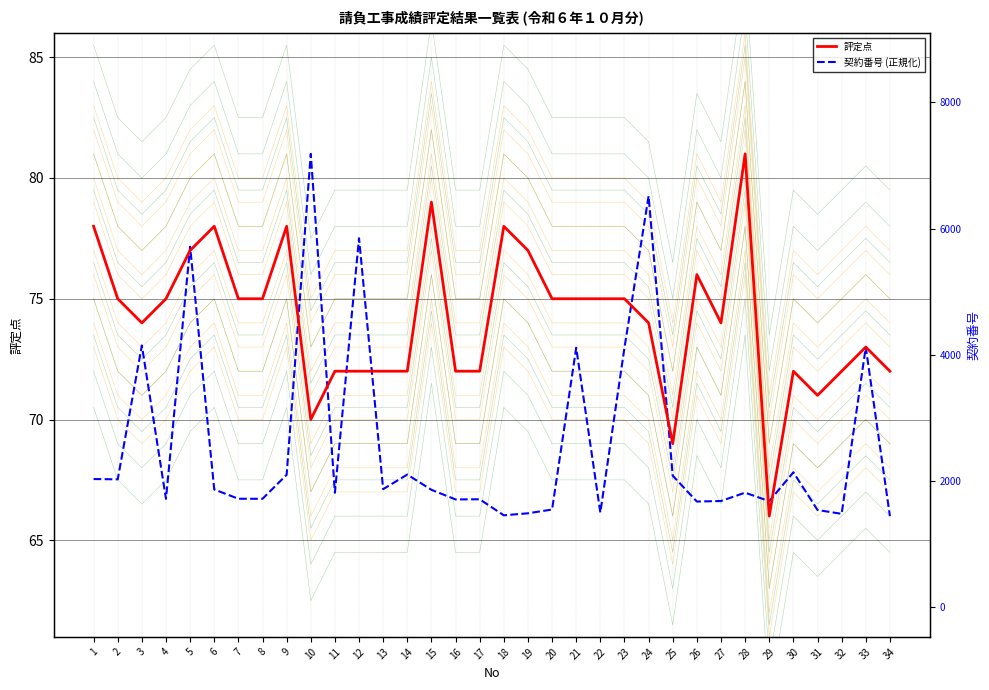

What are all the series names shown in the legend?

評定点, 契約番号 (正規化), 契約番号